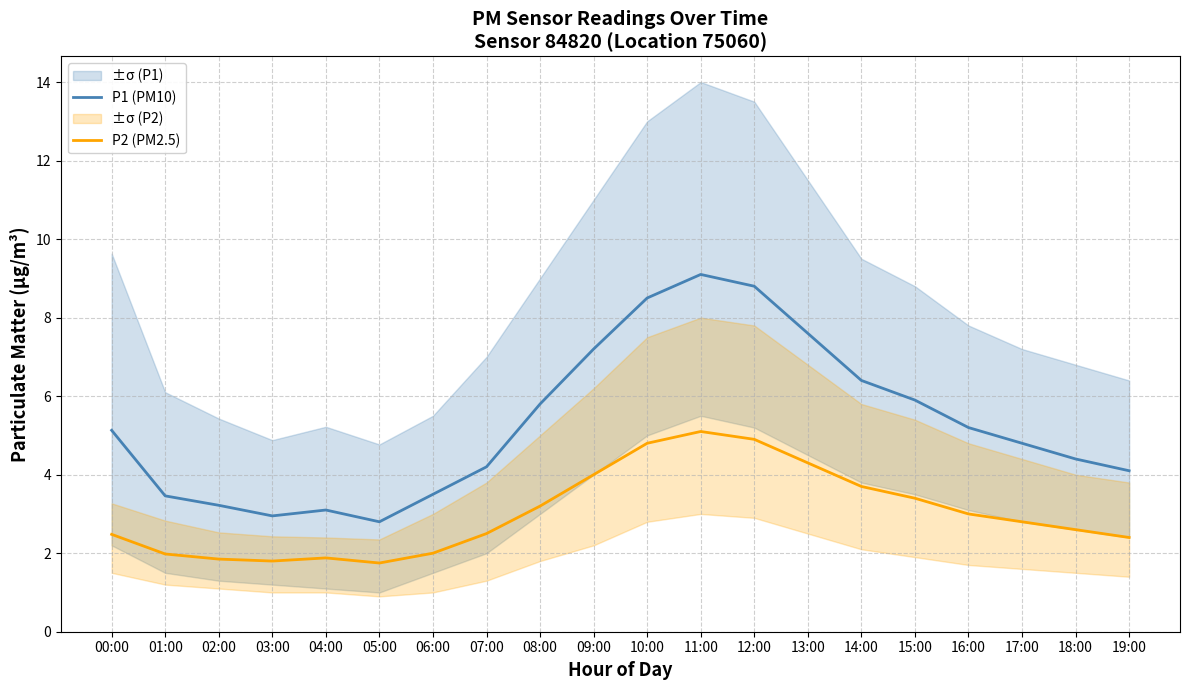

True or false: P1 (PM10) has more than 2 points higher than both neighbors.

False